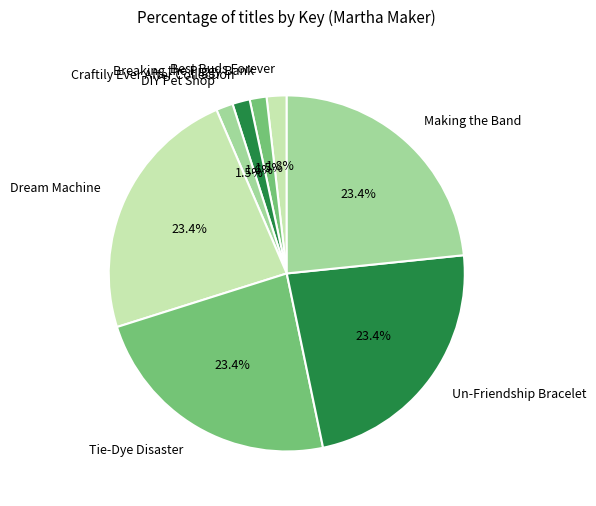

What is the total percentage of Dream Machine and Breaking the Piggy Bank?

24.9%